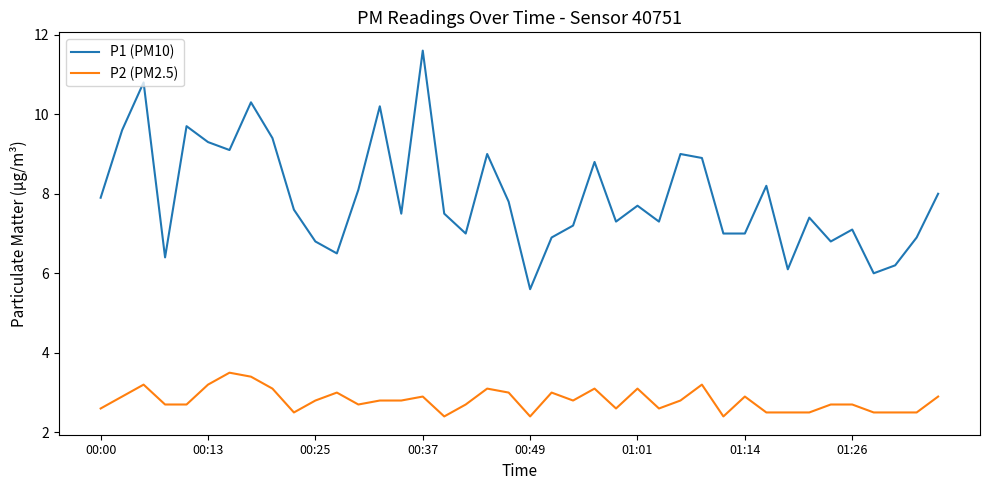

Which series has the widest spread of values?

P1 (PM10)